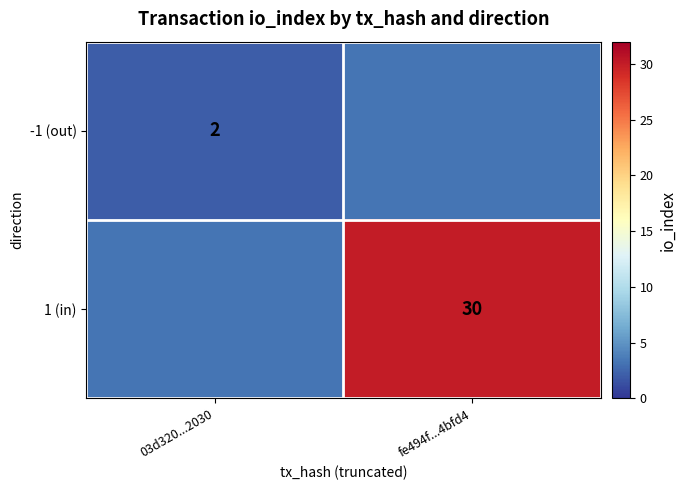

The value of -1 (out) at 03d320...2030 is 1. True or false?

False